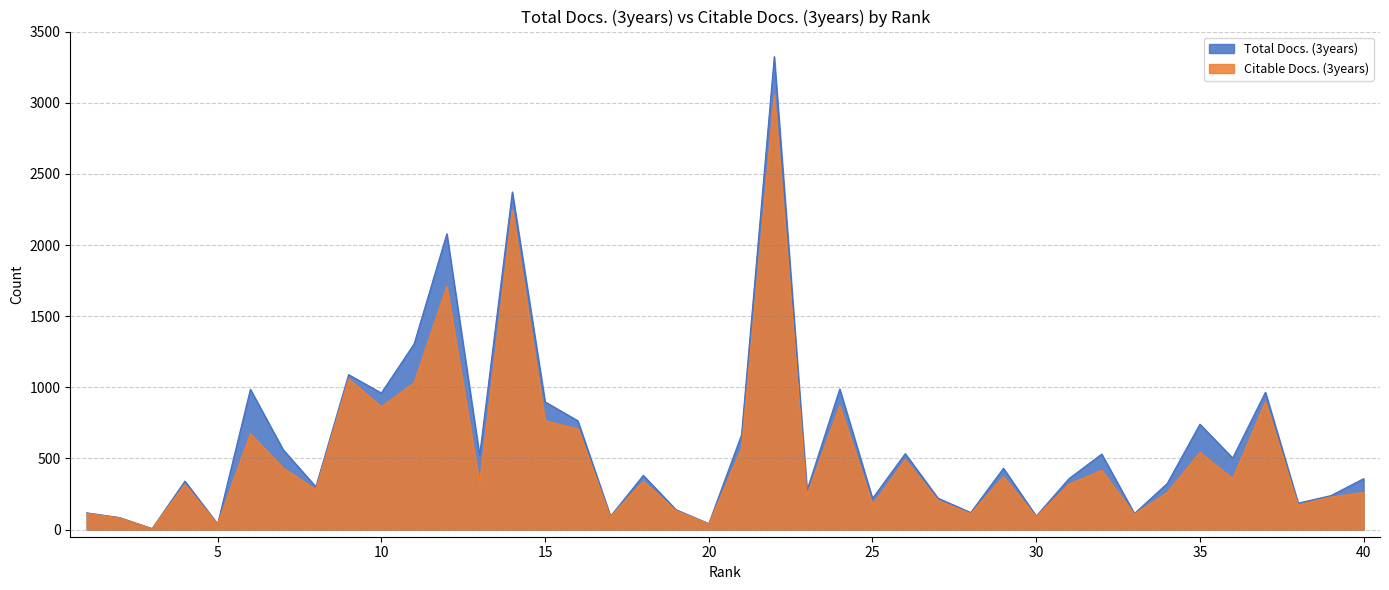

What is the minimum value shown in the chart?

7